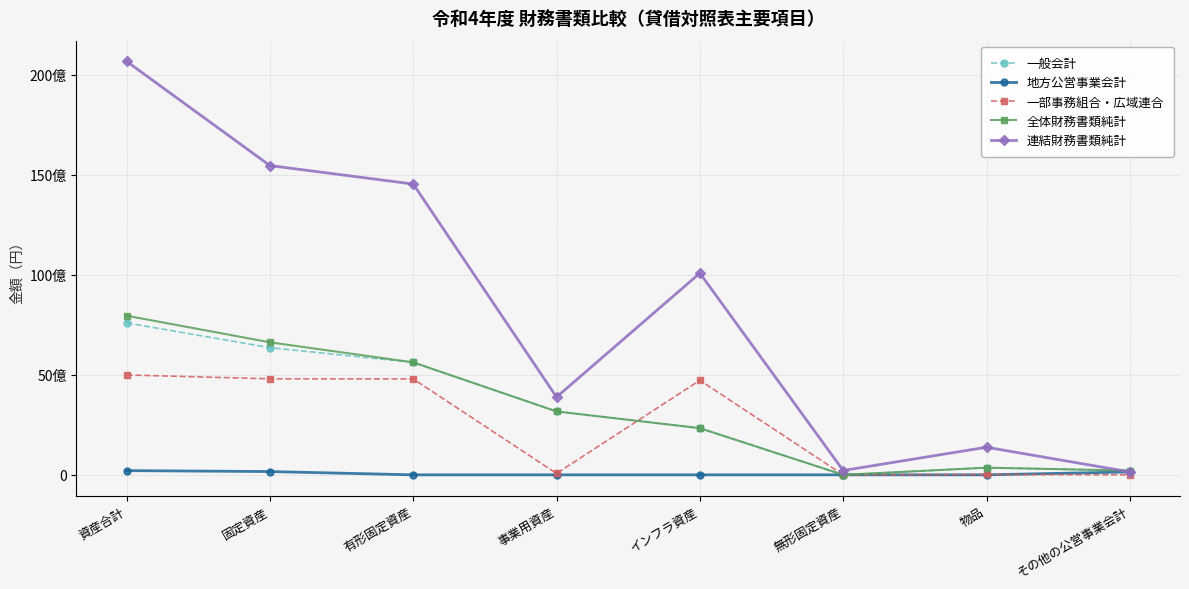

Is this an area chart (filled region under the line)?

No